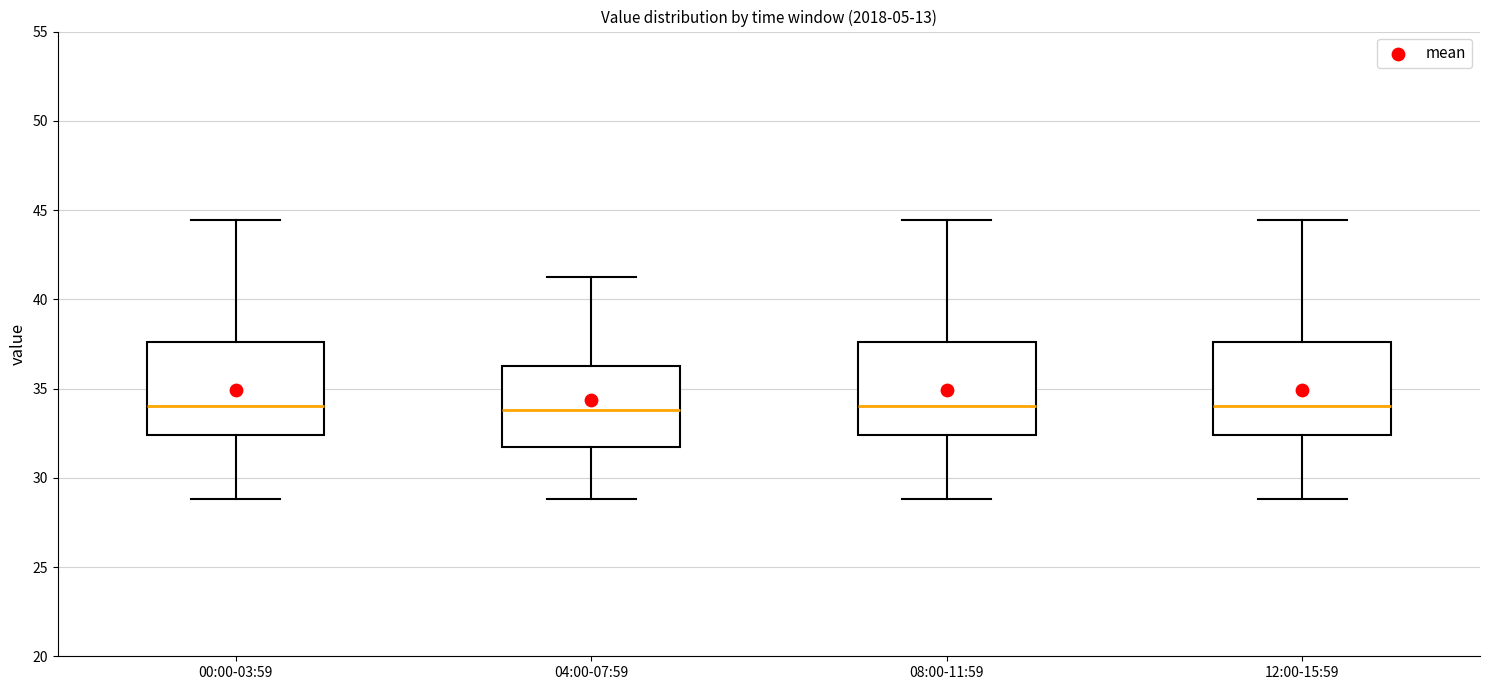

Where does the lower whisker of the box for 08:00-11:59 end on the y-axis? The values are not printed on the chart, so give them approximately, as read against the axis.

29.0